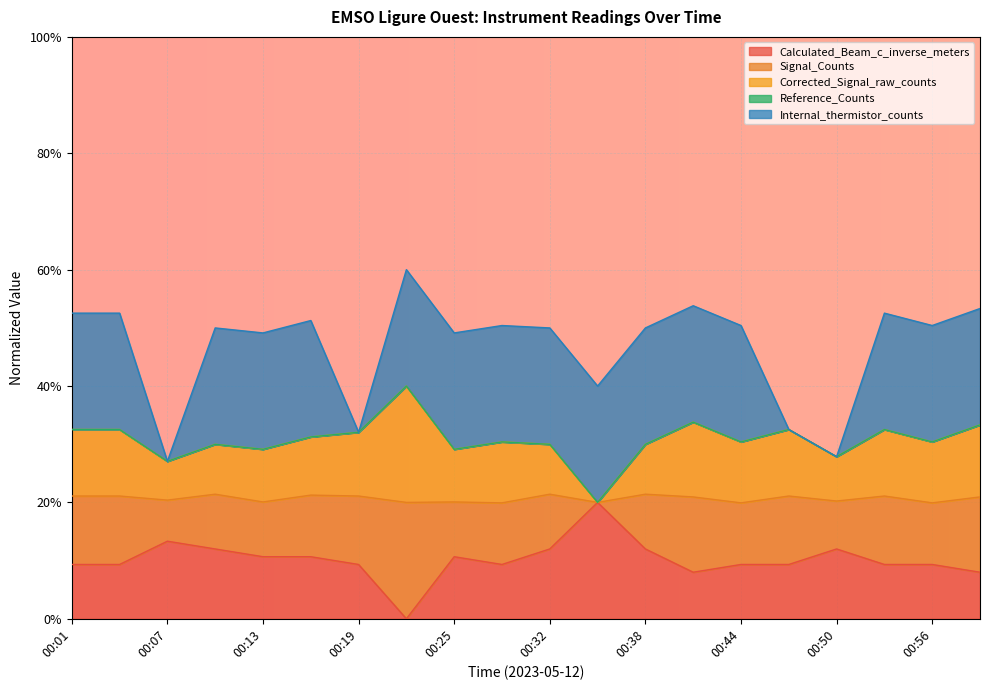

The Signal_Counts series shows 0.5 at 00:04. True or false?

False